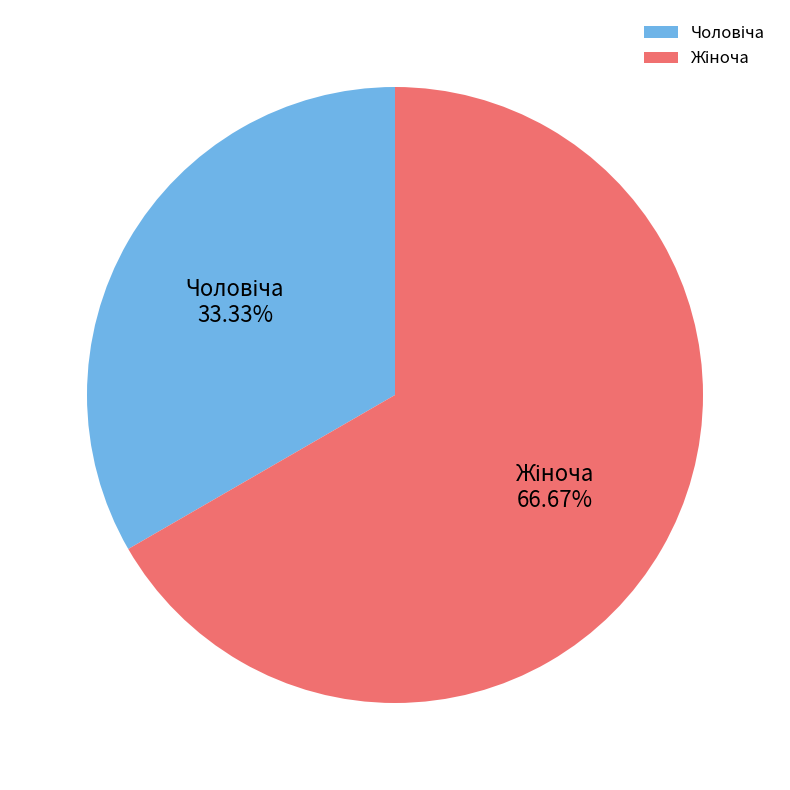

Does any single category account for the majority?

Yes